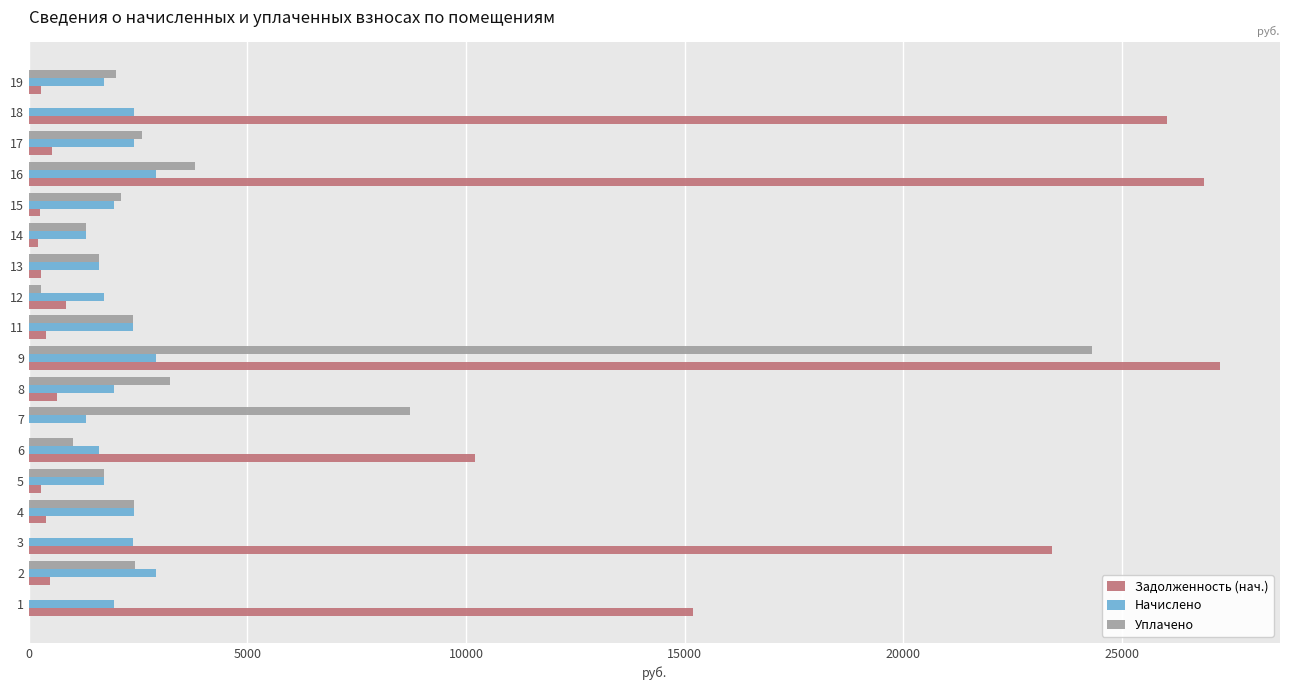

Which series changed the most between 6 and 9?

Уплачено